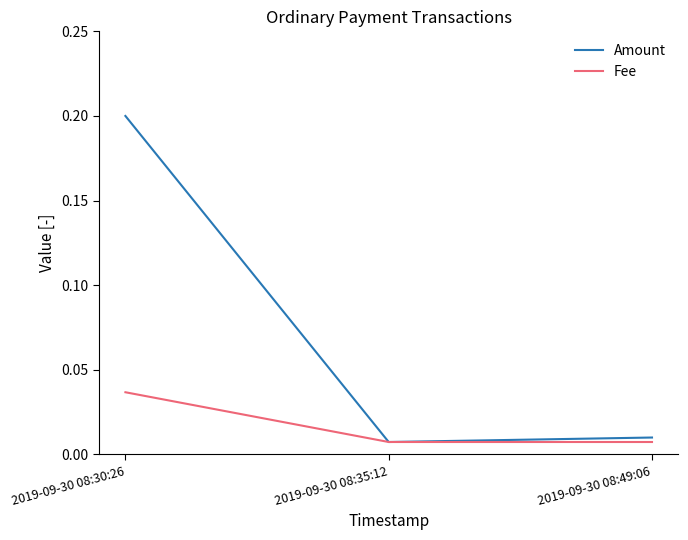

Which category has the highest value in the Amount series?

2019-09-30 08:30:26